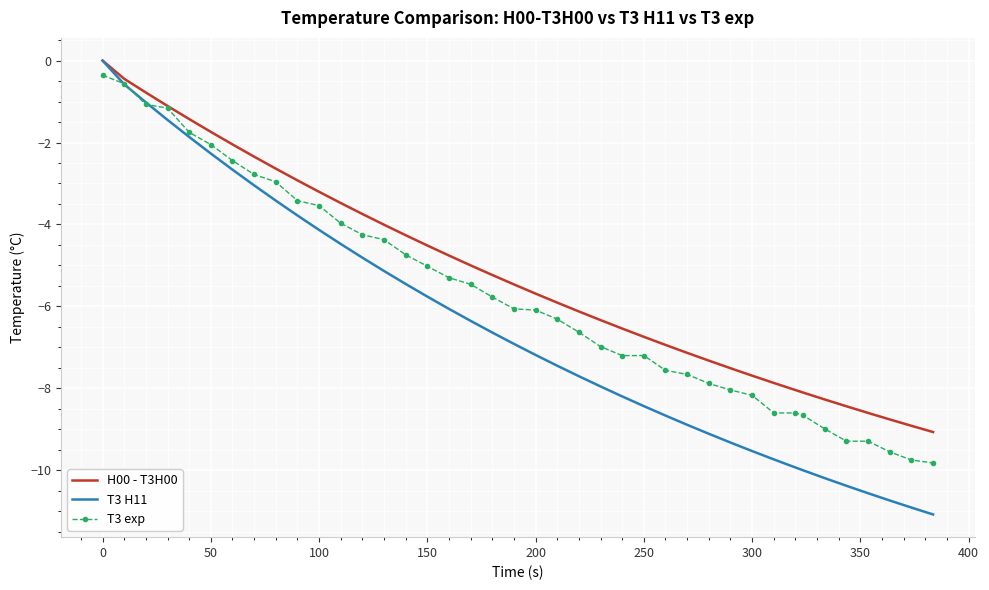

Rank the series by their average value, from lowest to highest.

T3 H11, T3 exp, H00 - T3H00